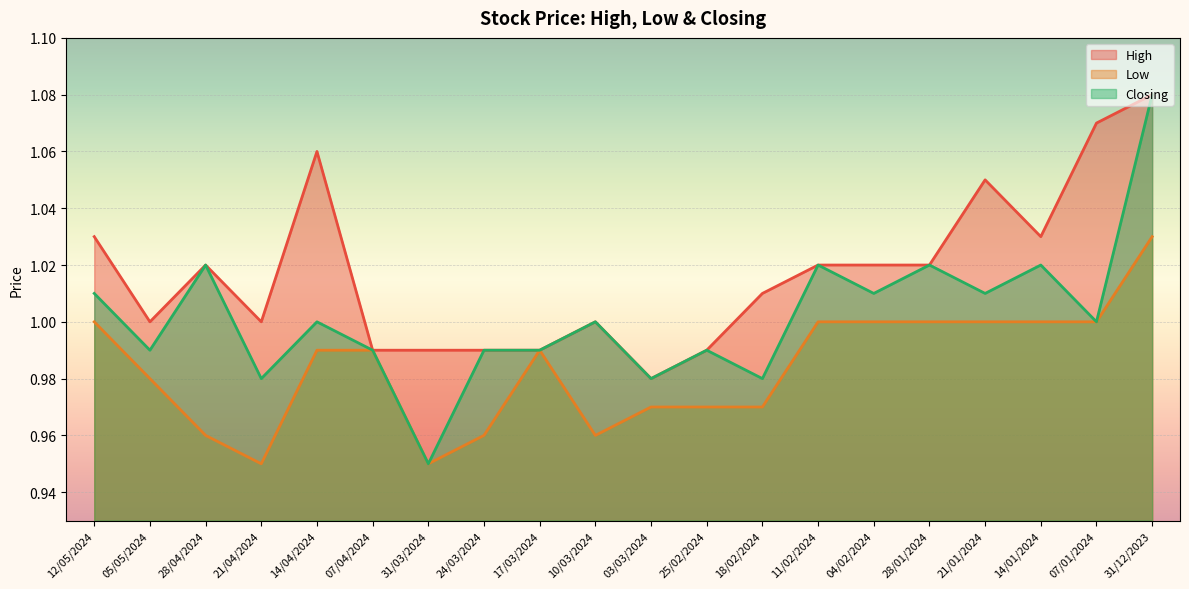

How many lines are shown in the chart?

3